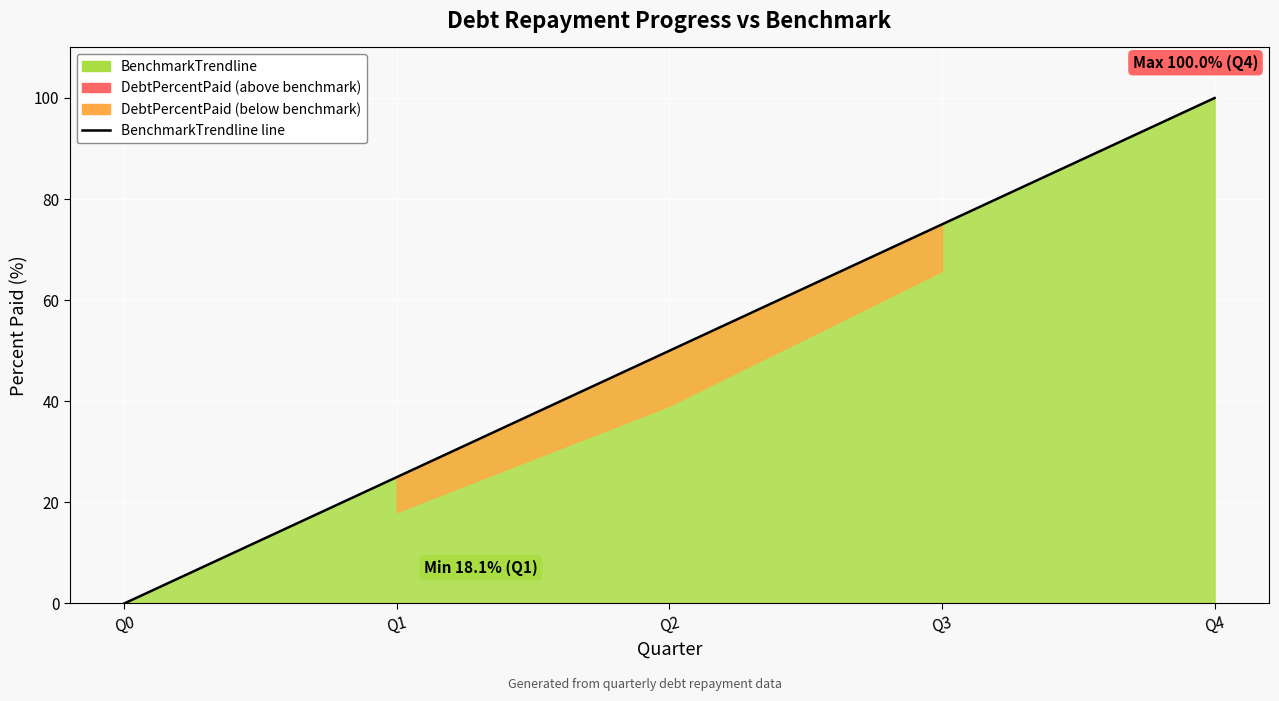

How many values are above zero?

4